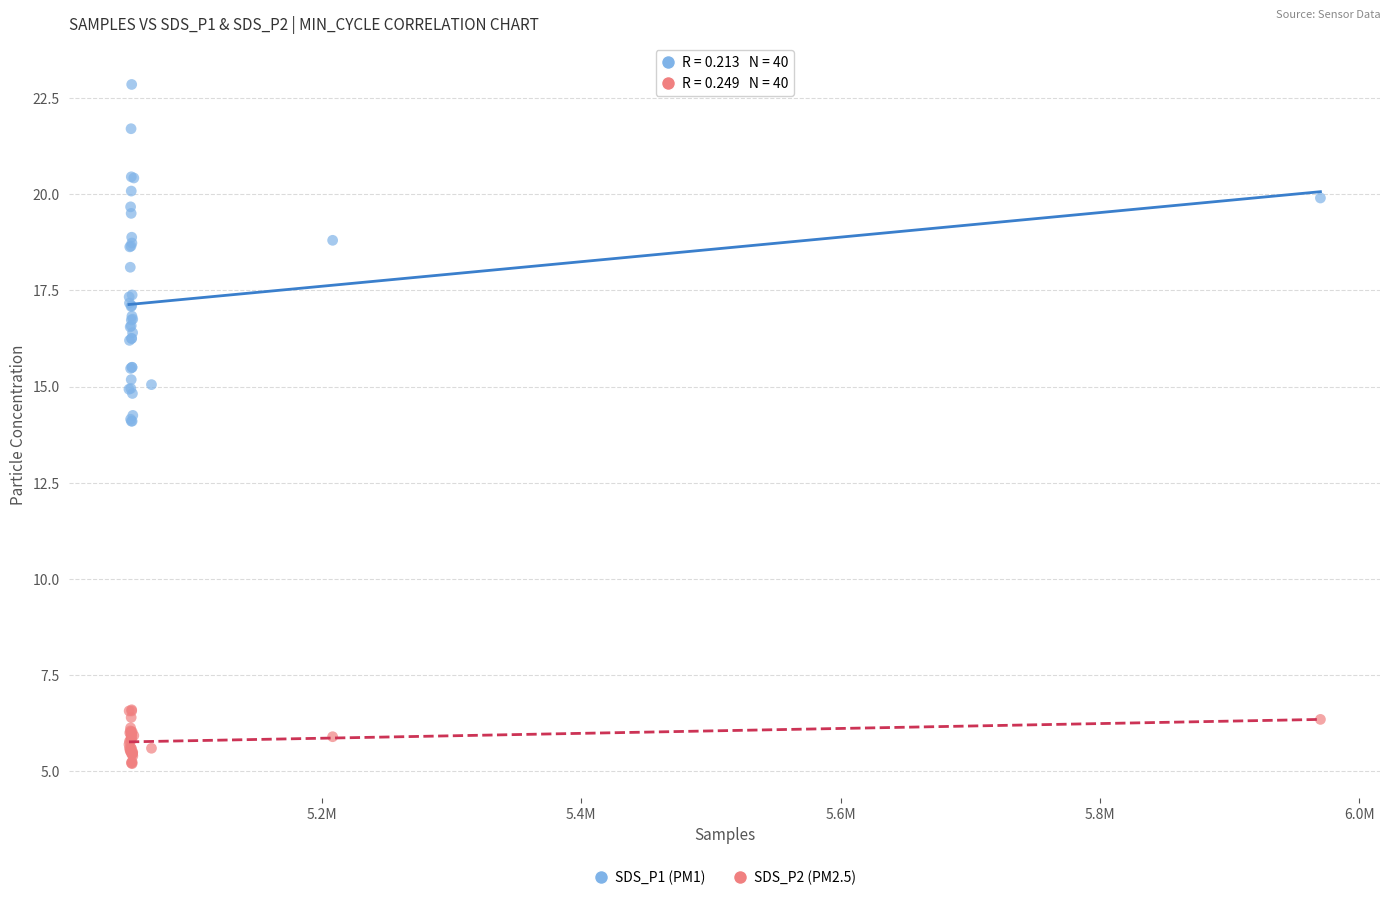

What are all the series names shown in the legend?

SDS_P1 (PM1), SDS_P2 (PM2.5)